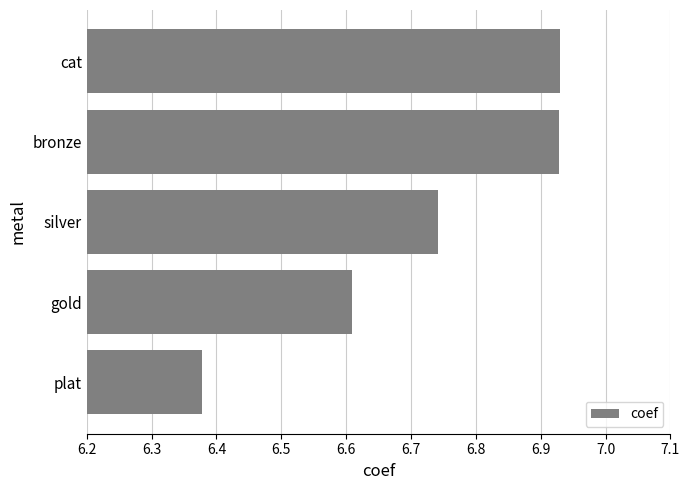

What is the difference between the maximum and minimum values?

0.6